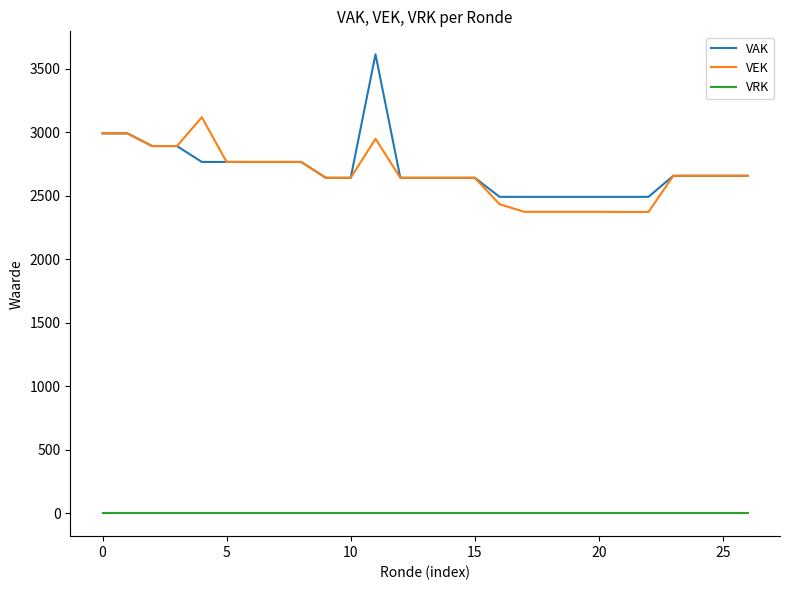

True or false: VAK and VRK cross at least once.

False